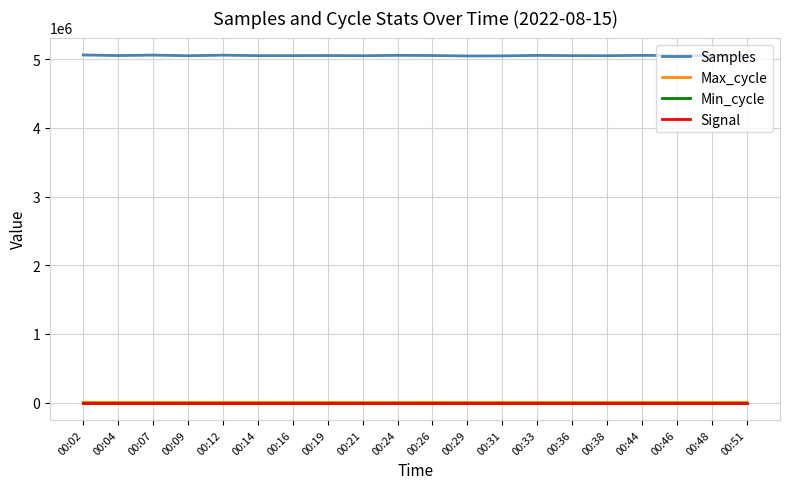

Is the value of Samples at 00:04 greater than the value of Min_cycle at 00:07?

Yes